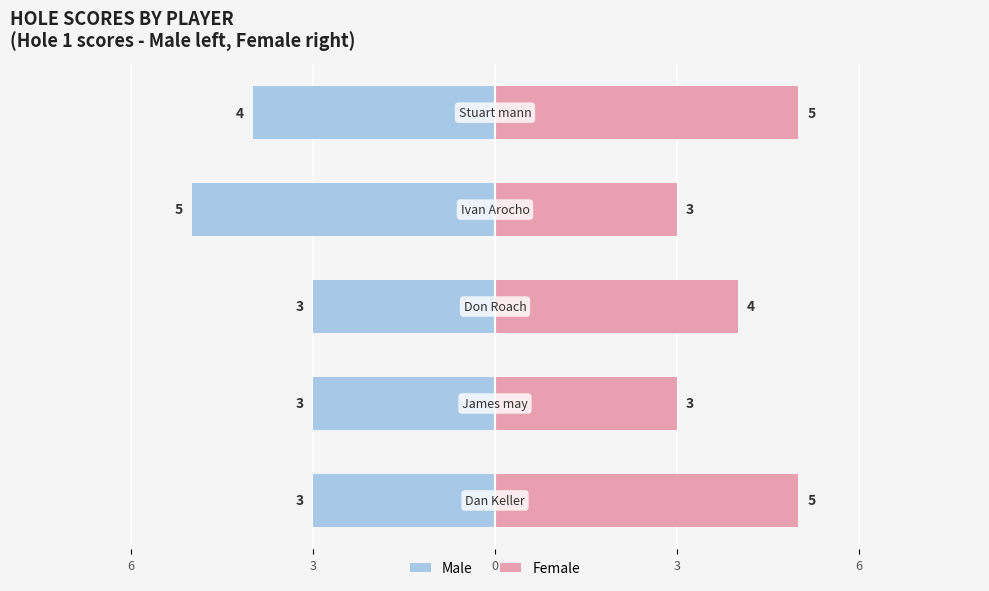

What is the label of the 4th bar from the left?

Ivan Arocho